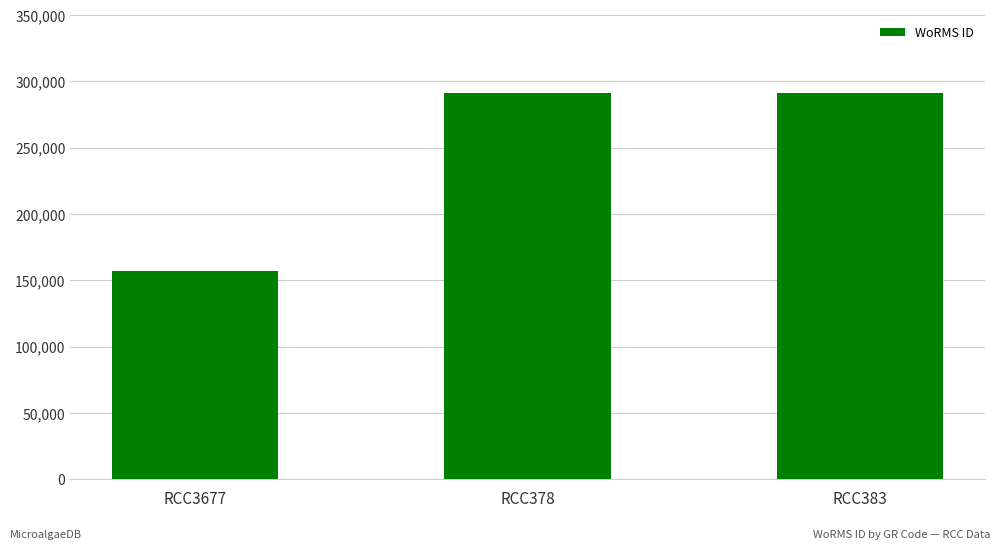

Approximately how many times larger is the value at RCC378 compared to RCC3677?

1.9